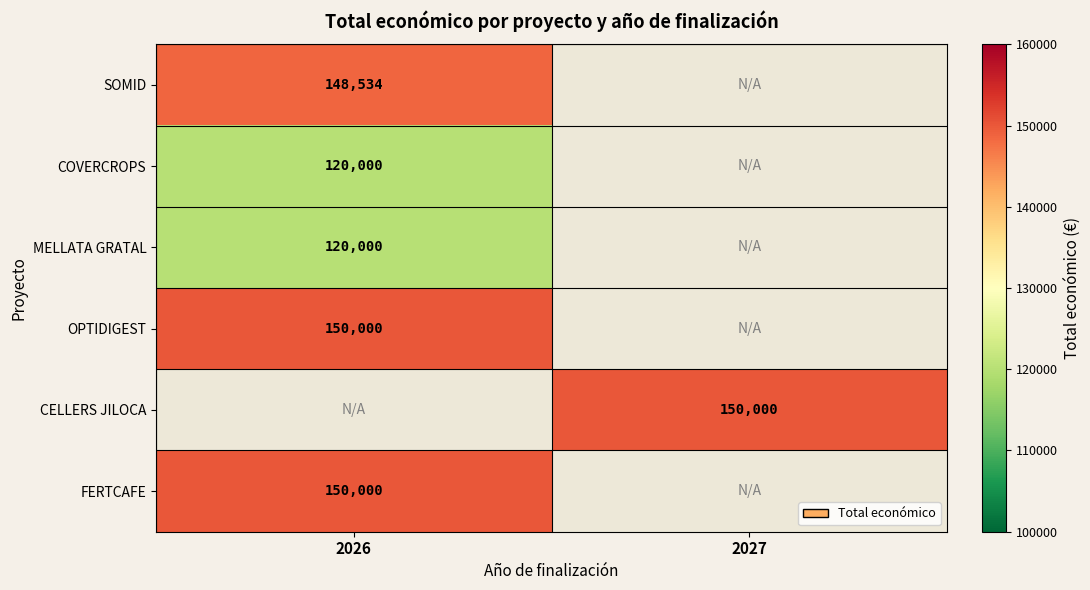

The value of MELLATA GRATAL at 2026 is 120000. True or false?

True